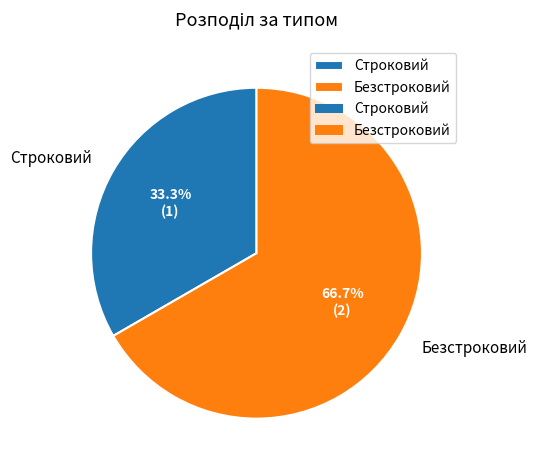

True or false: Строковий accounts for 41% of the total.

False